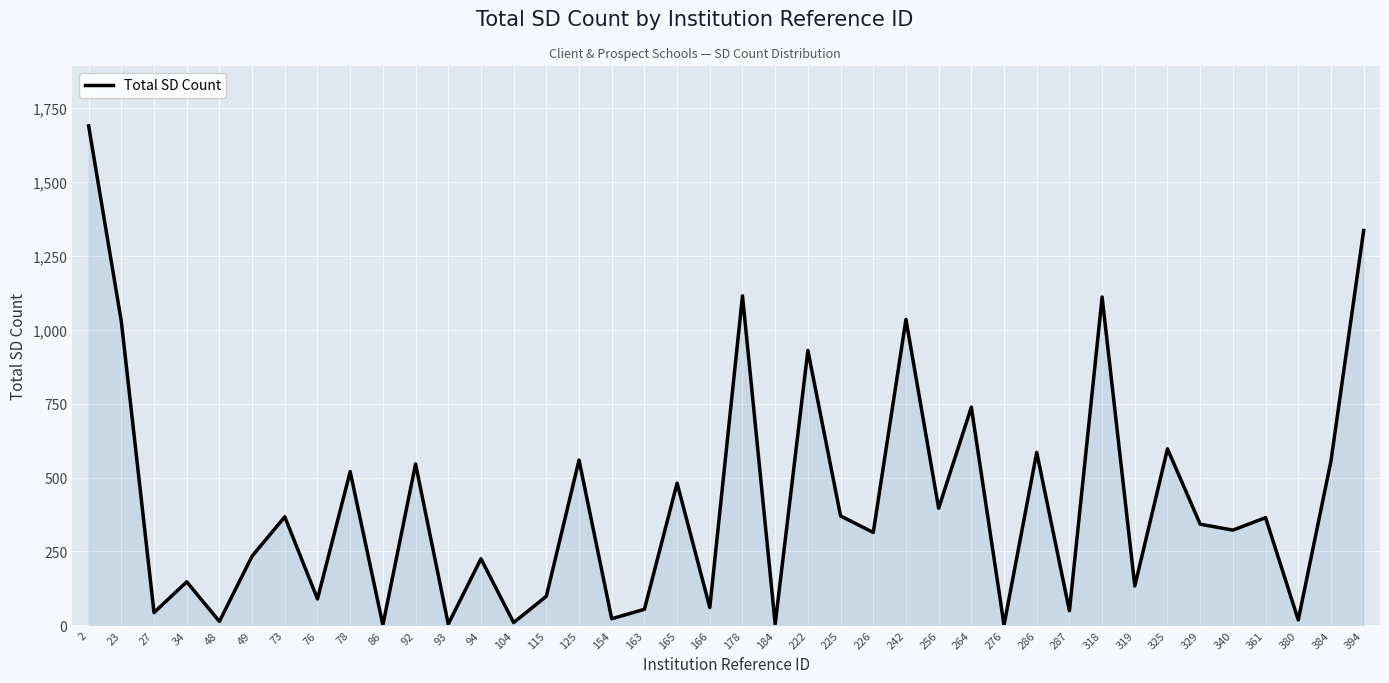

What is the maximum value shown in the chart?

1690